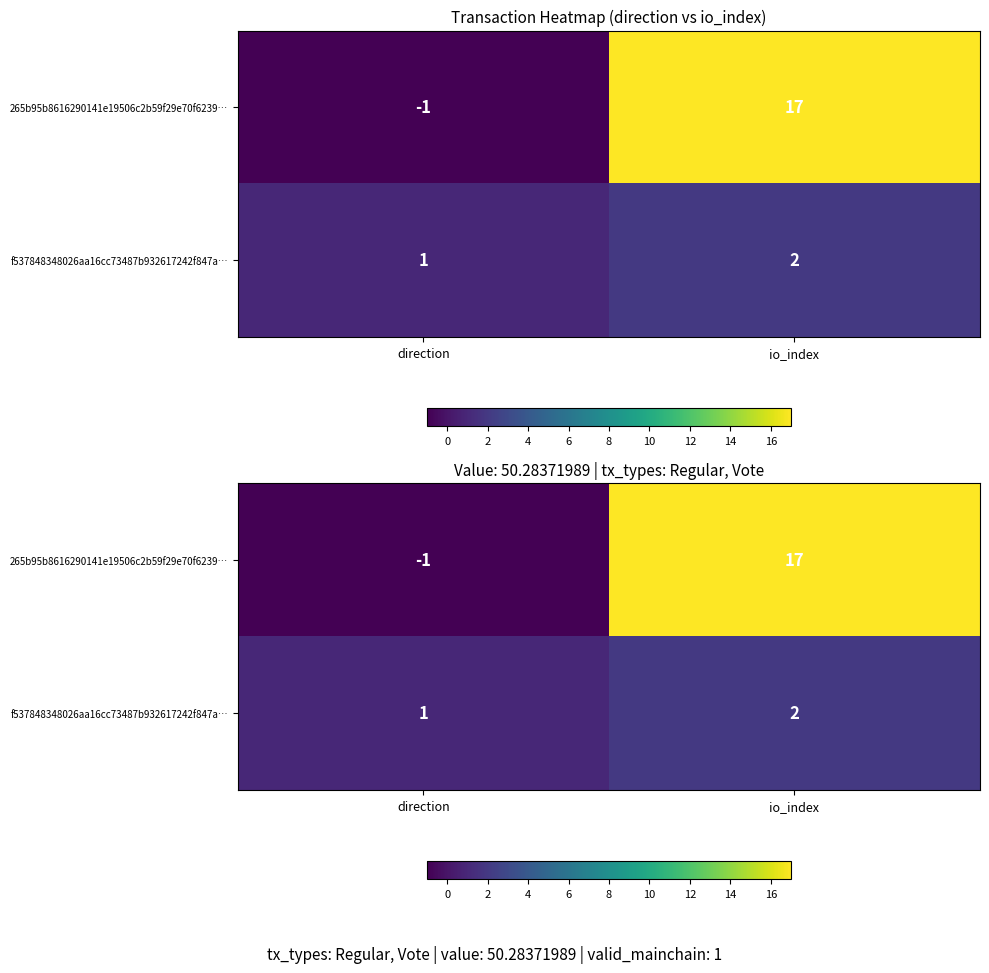

True or false: 265b95b8616290141e19506c2b59f29e70f6239… has a value of -2 at direction.

False